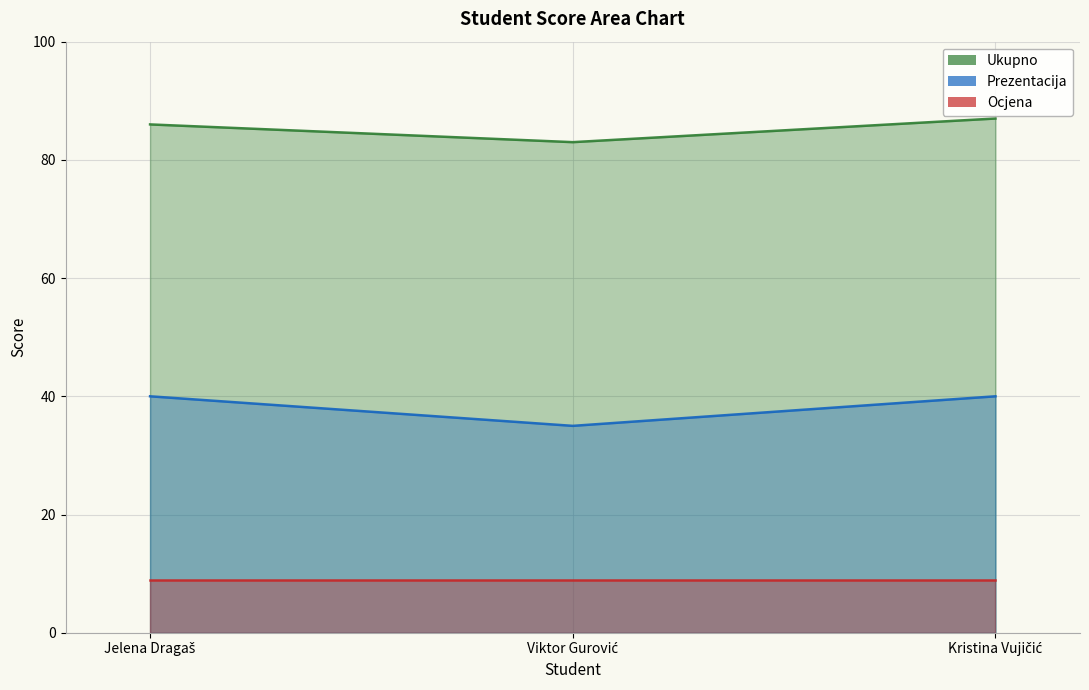

What is the difference between the maximum and minimum values in the Prezentacija series?

5